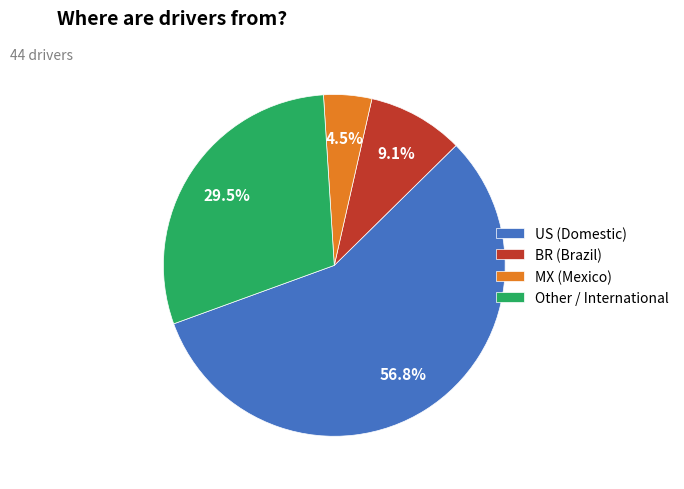

How many segments does this pie chart have?

4